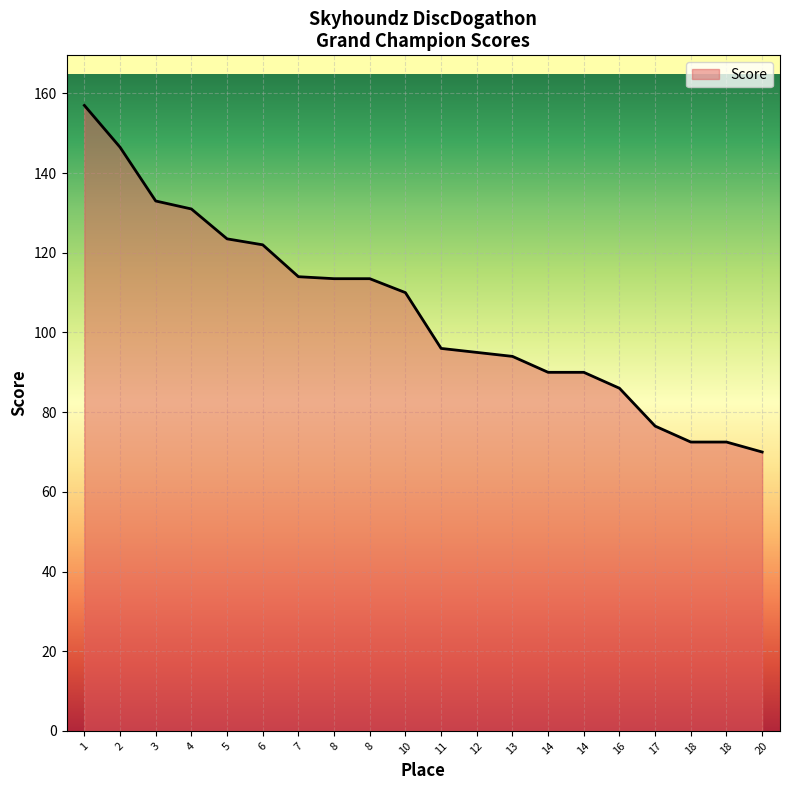

True or false: there are more than 2 points higher than both neighbors.

False